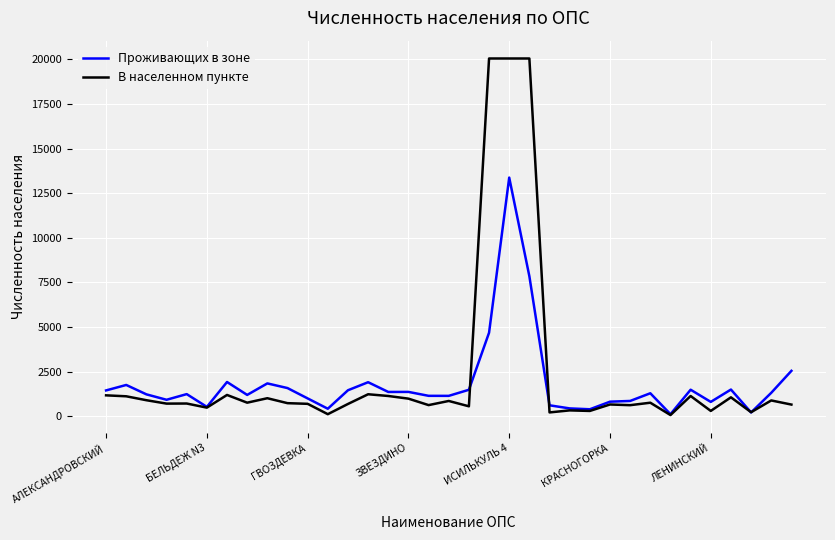

Which series has the widest spread of values?

В населенном пункте